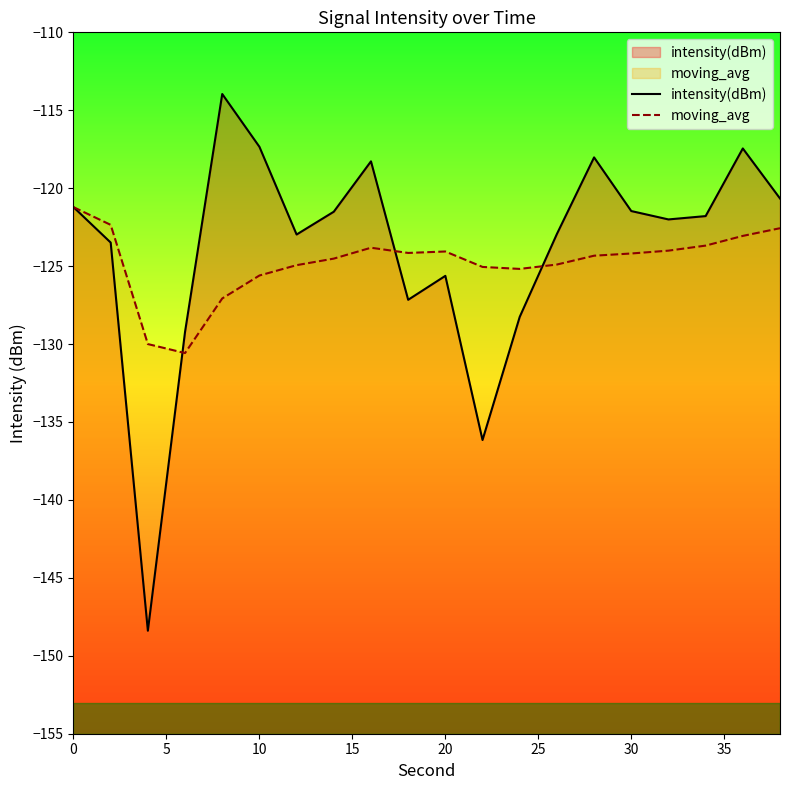

How many interior local peaks does the moving_avg series have?

2